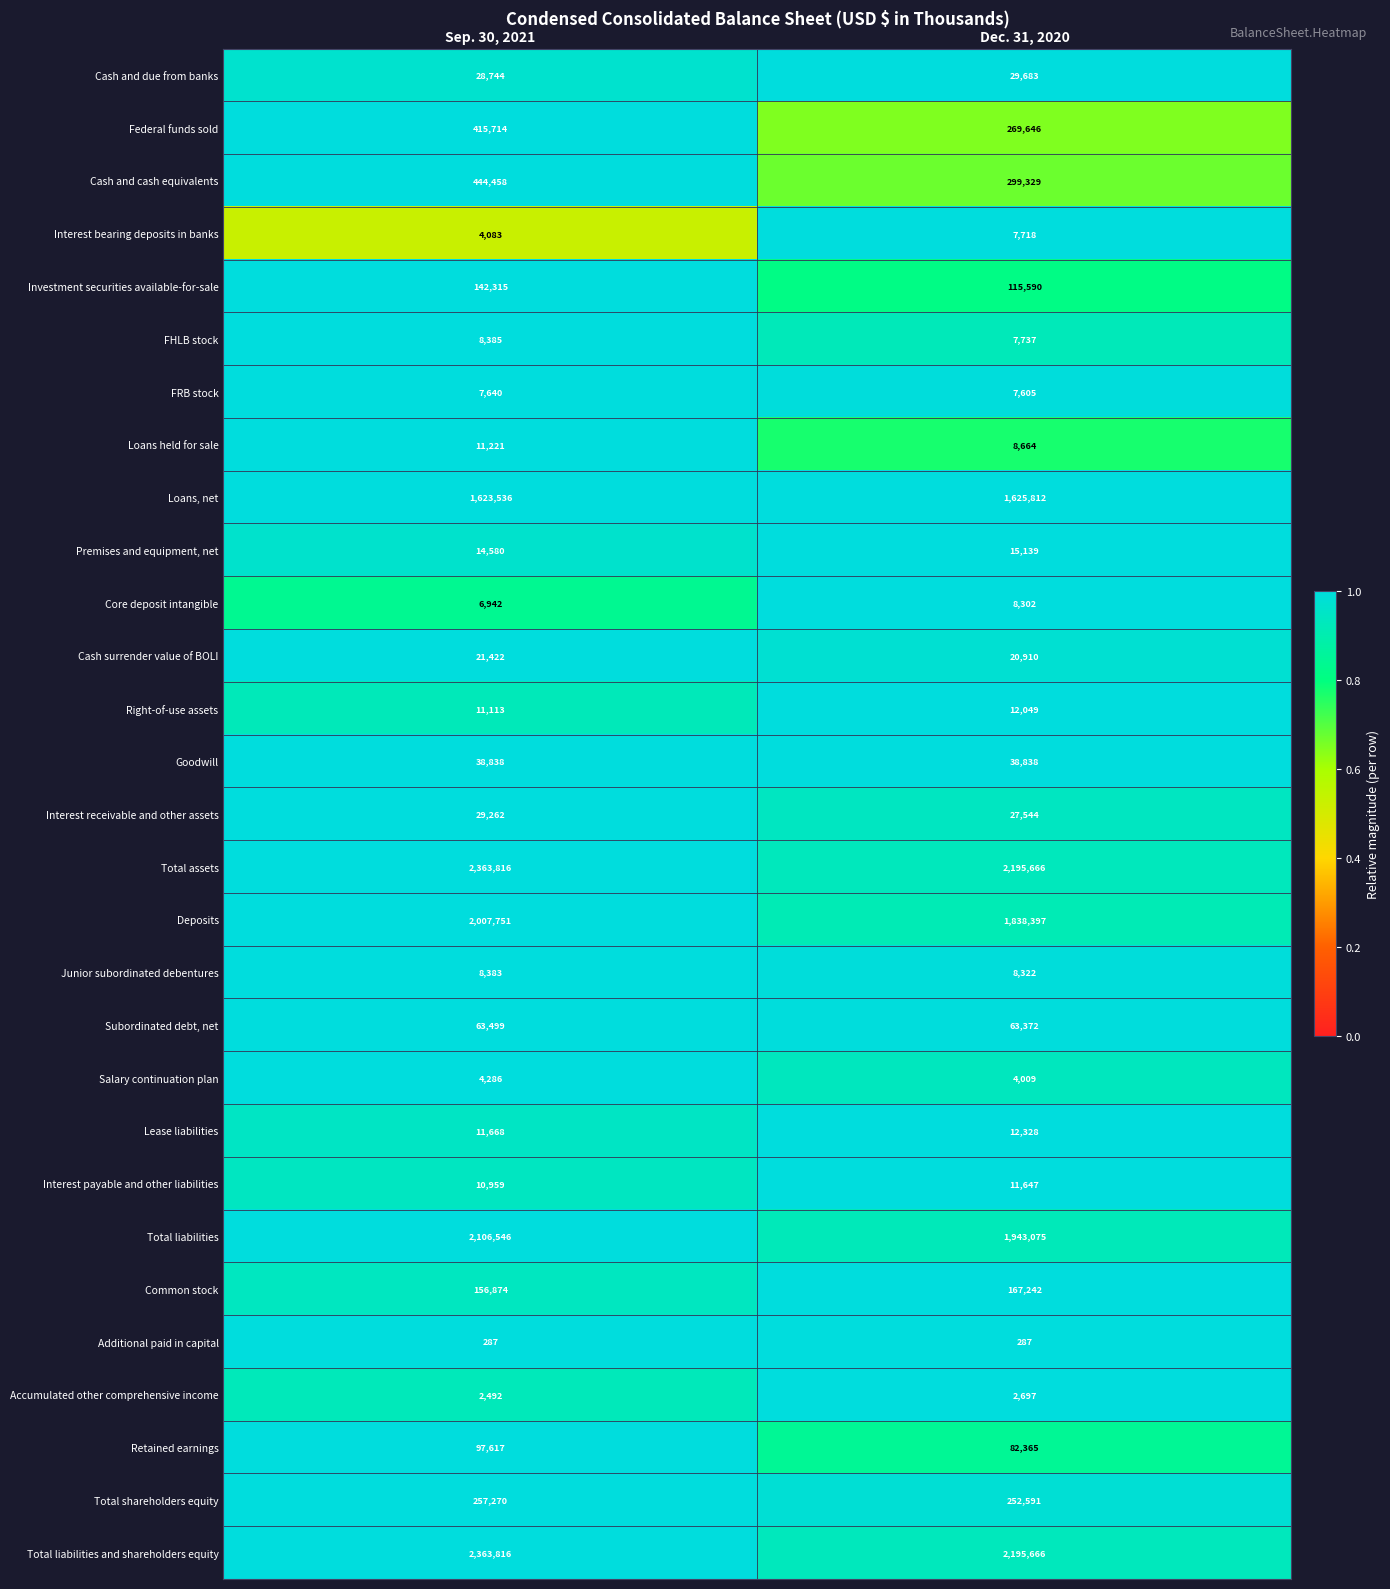

What is the difference between the Interest bearing deposits in banks values at Dec. 31, 2020 and Sep. 30, 2021?

3635